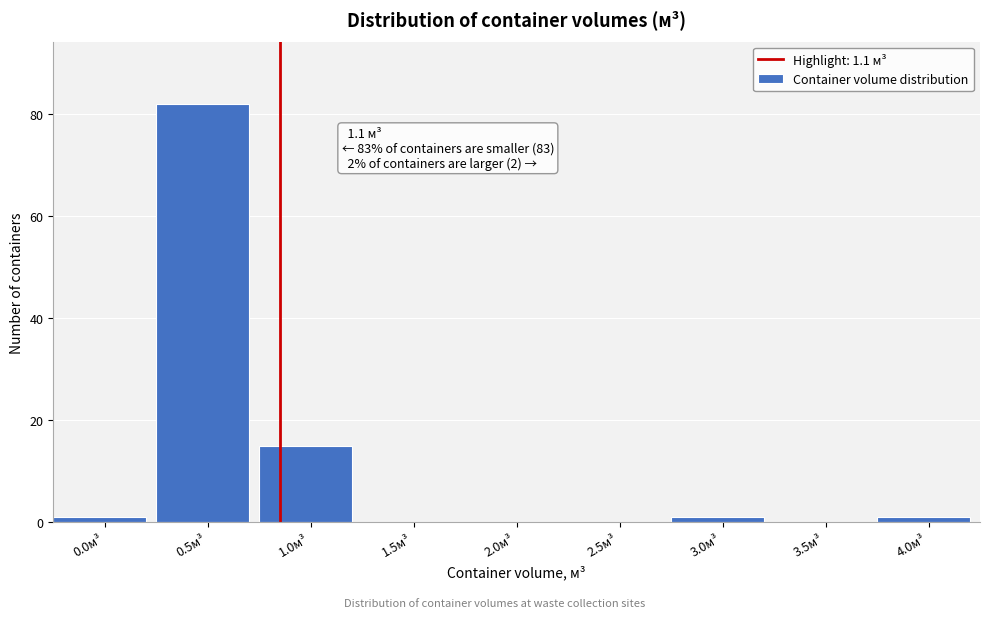

Reading left to right, transcribe all the data shown in this chart.

0.0м³=1	0.5м³=82	1.0м³=15	1.5м³=0	2.0м³=0	2.5м³=0	3.0м³=1	3.5м³=0	4.0м³=1